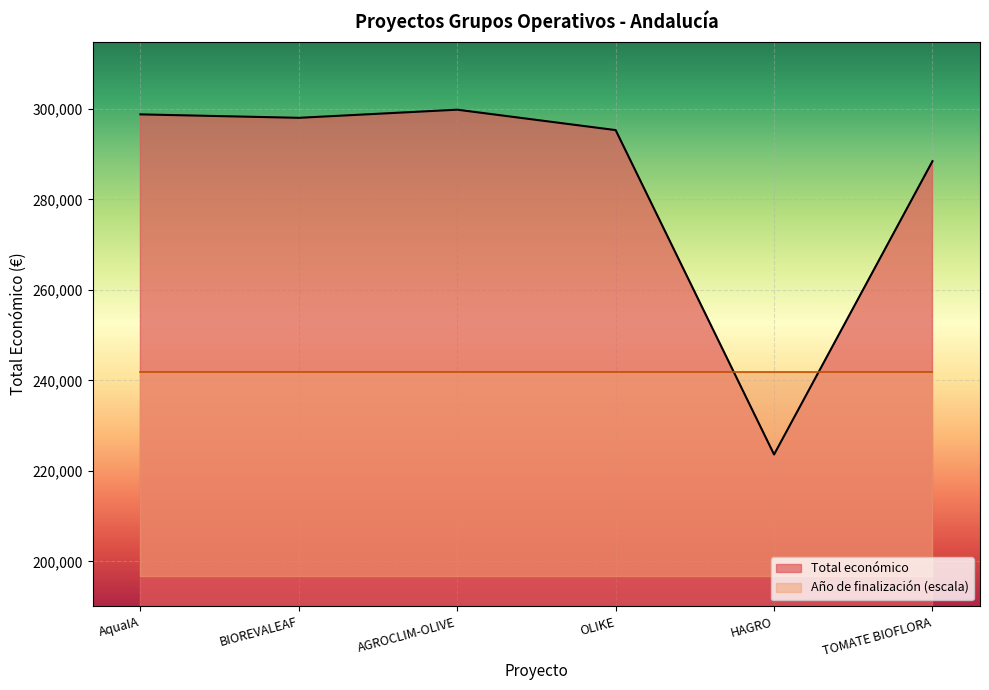

How many interior local valleys (lower than both neighbors) does the data have?

2